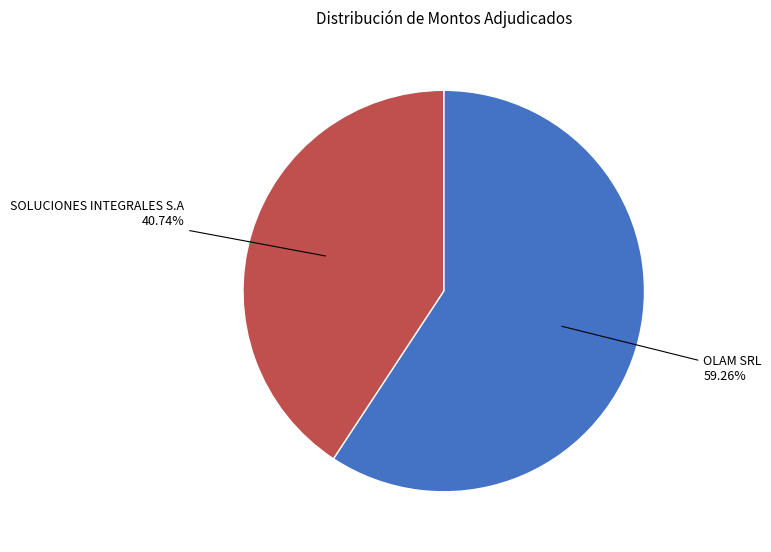

Do OLAM SRL and SOLUCIONES INTEGRALES S.A together represent more than half of the pie?

Yes